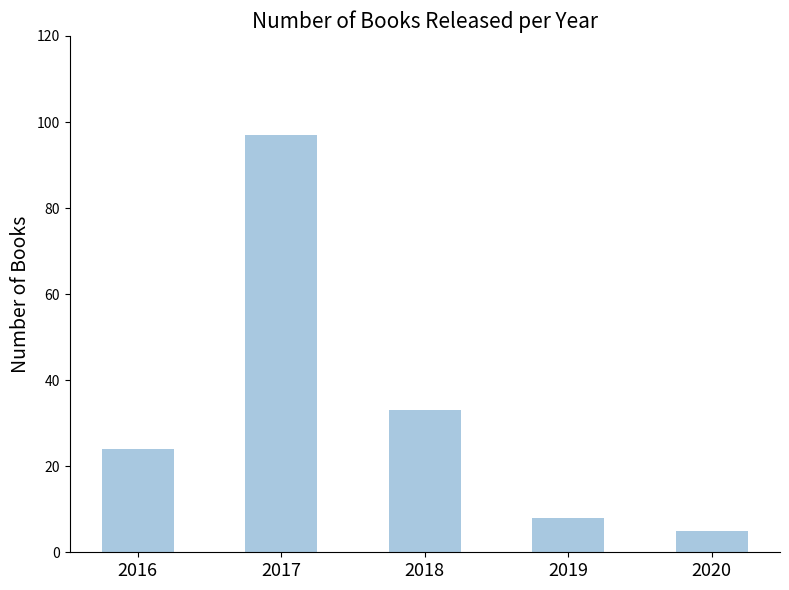

Are the bars grouped side by side (vs. stacked)?

No